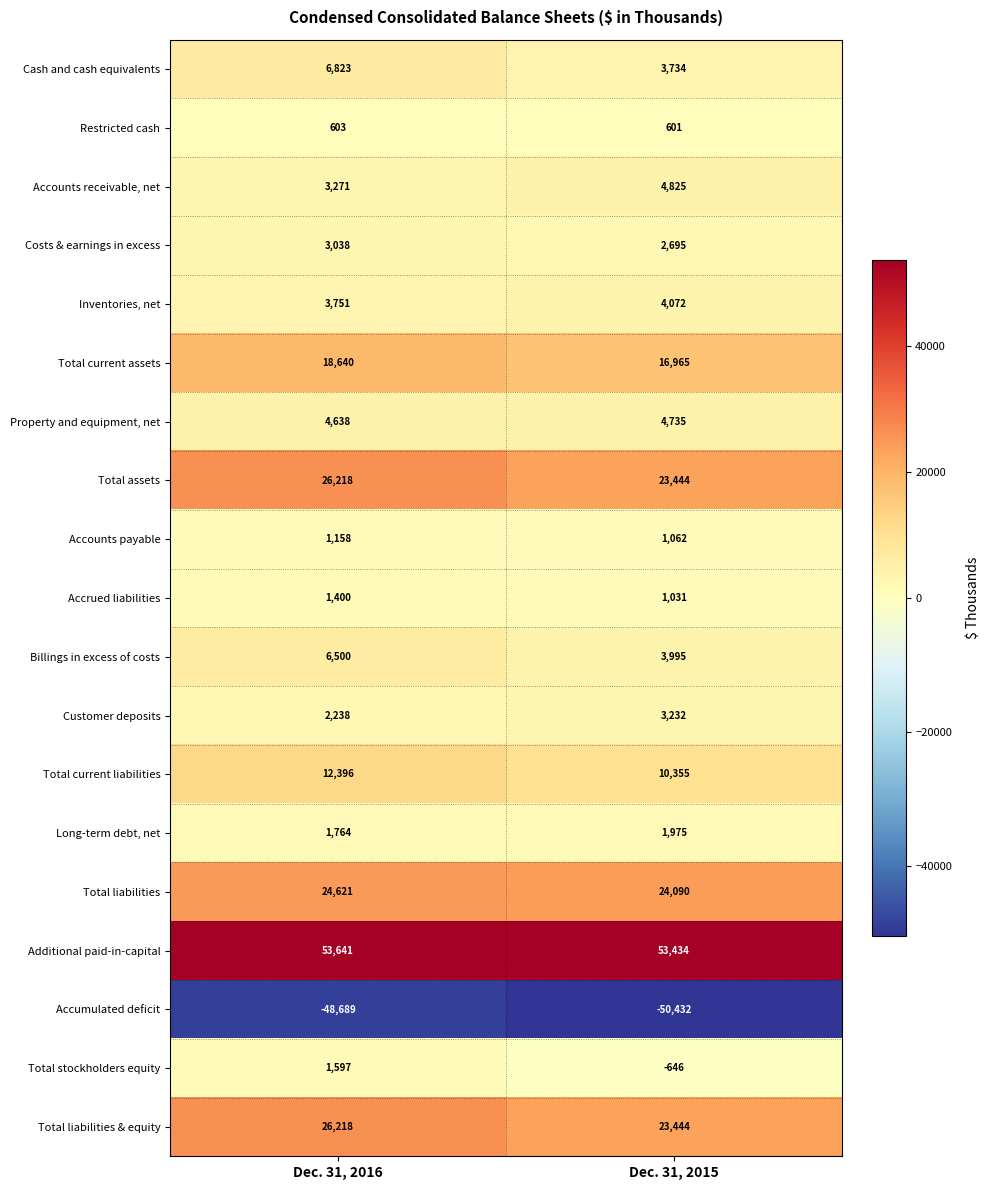

Rank the categories by Billings in excess of costs value from lowest to highest.

Dec. 31, 2015, Dec. 31, 2016